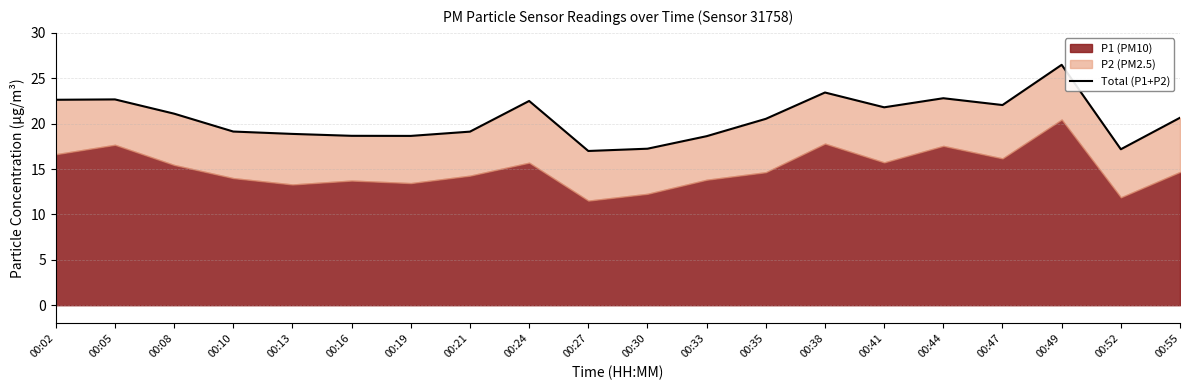

List the labels in order of value, largest first.

00:49, 00:38, 00:44, 00:05, 00:02, 00:24, 00:47, 00:41, 00:08, 00:55, 00:35, 00:10, 00:21, 00:13, 00:16, 00:19, 00:33, 00:30, 00:52, 00:27